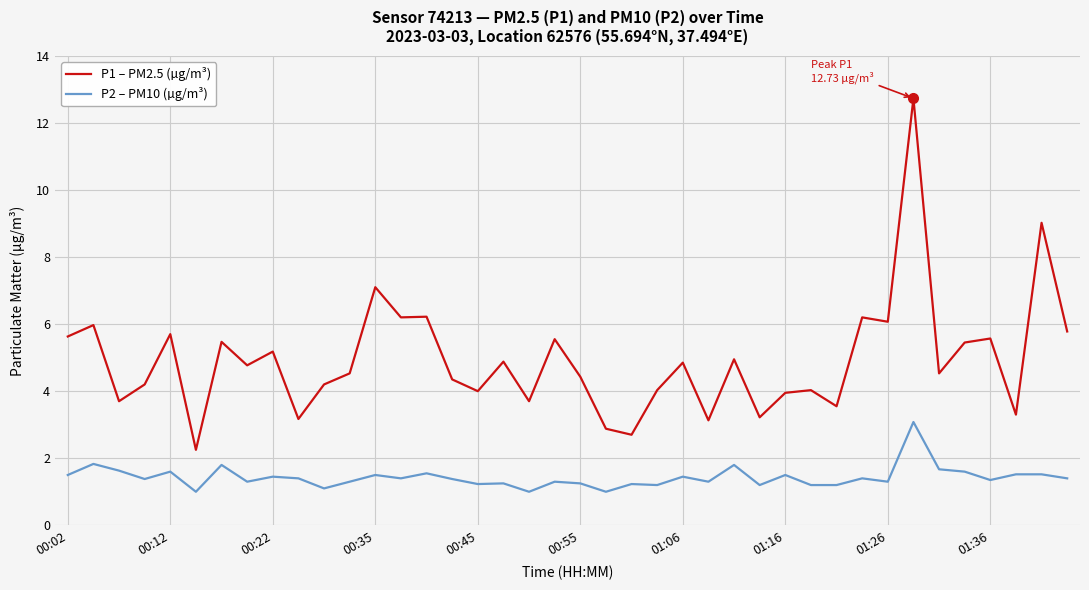

What is the smallest value displayed?

1.0